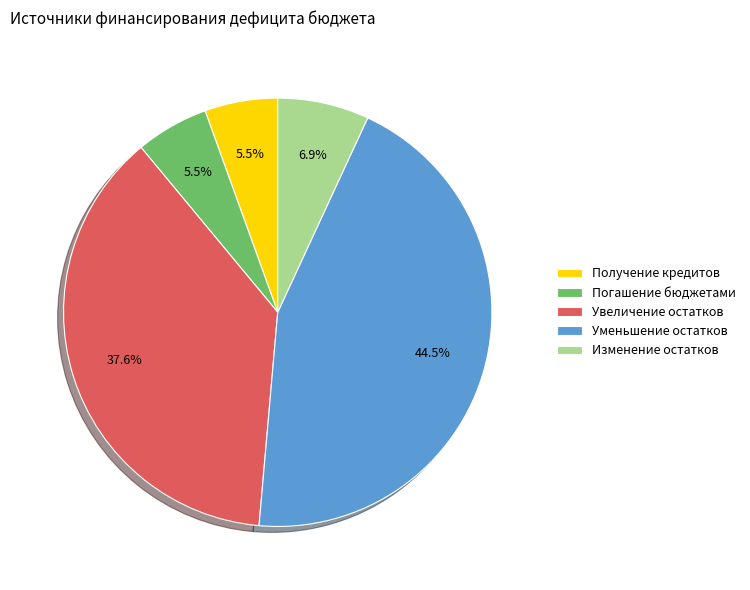

Does Уменьшение остатков represent more than half of the total?

No